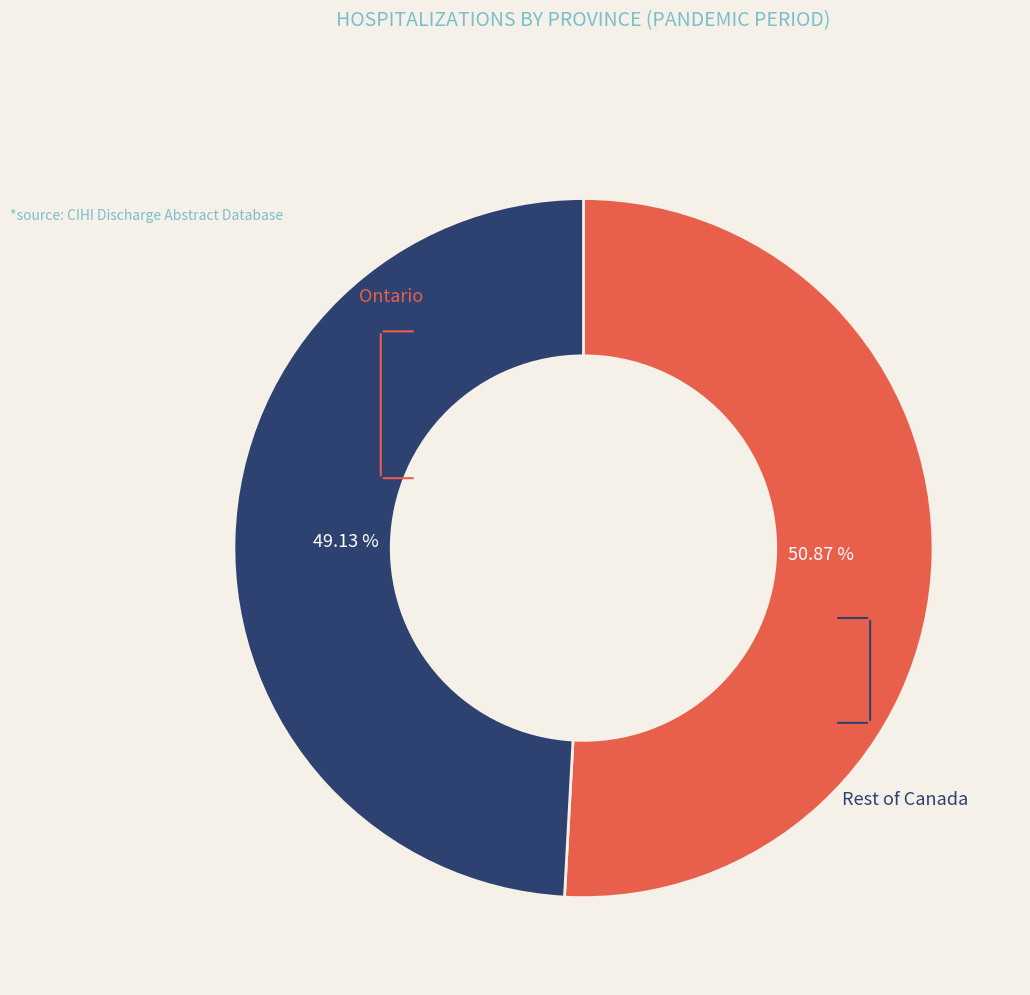

Does any single category account for the majority?

Yes